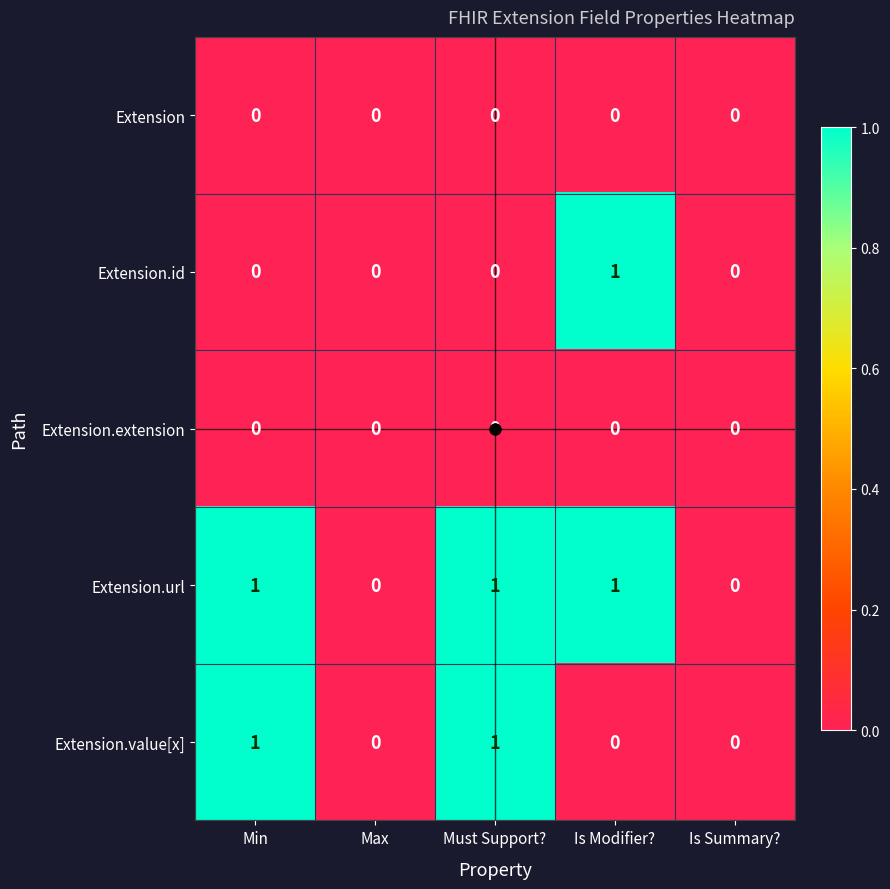

Which series has the largest total across all categories?

Extension.url